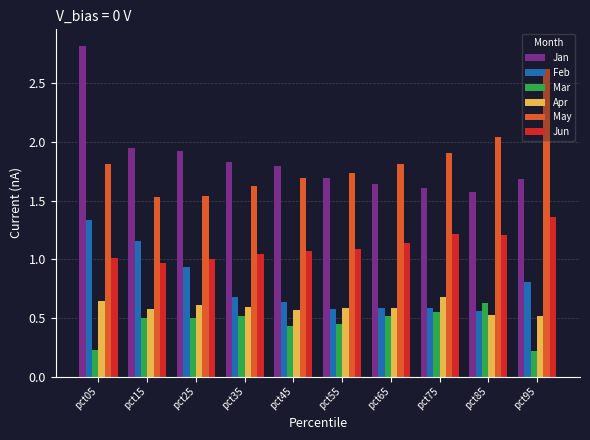

How many groups of bars are there?

10